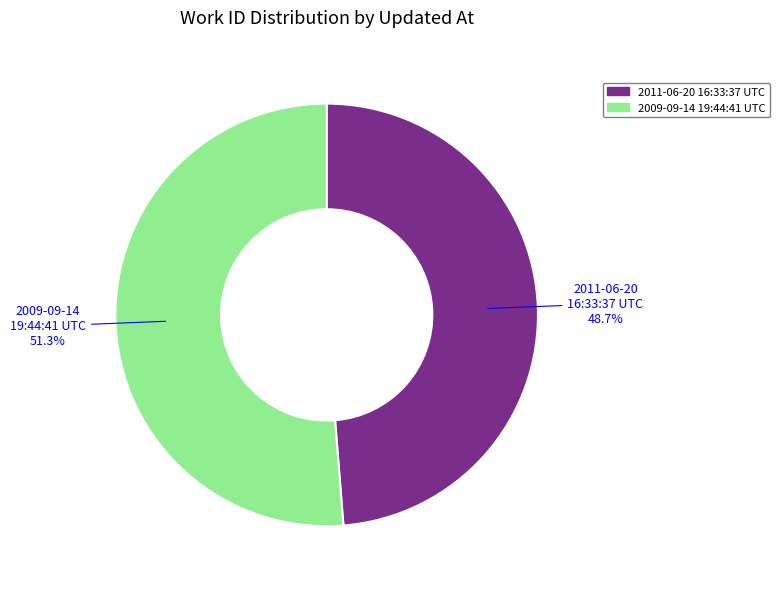

Does 2011-06-20 16:33:37 UTC represent more than half of the total?

No